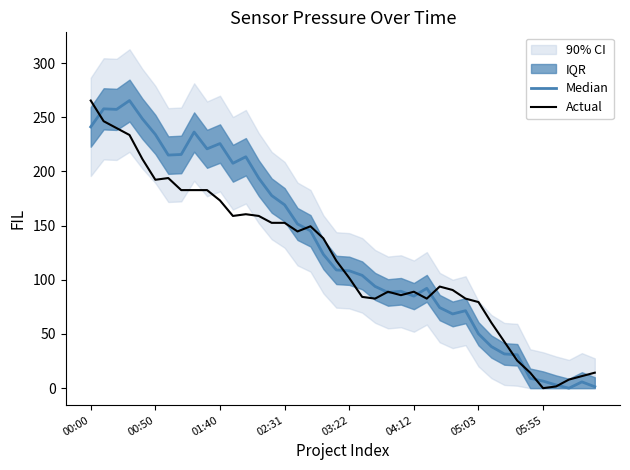

At how many categories does at least one series exceed 121?

19